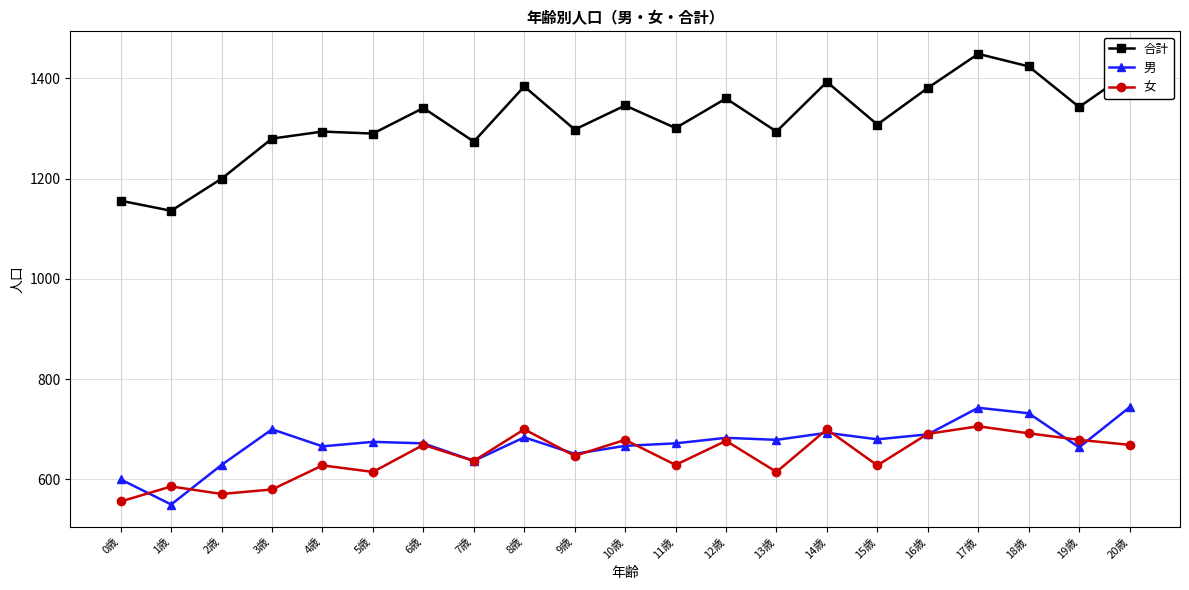

True or false: 合計 and 女 cross at least once.

False